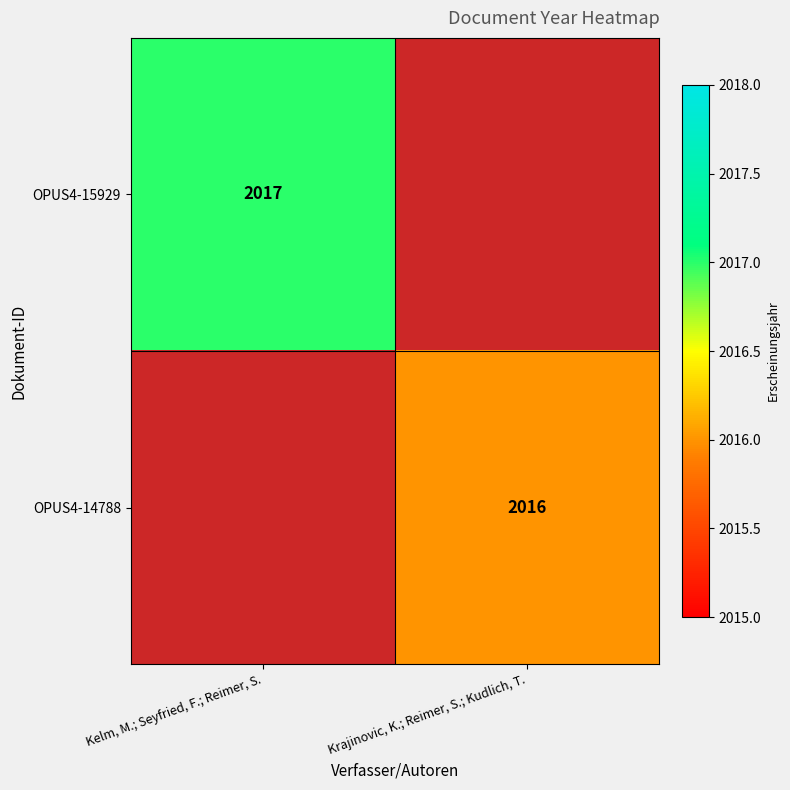

True or false: OPUS4-14788 has a value of 2658 at Krajinovic, K.; Reimer, S.; Kudlich, T..

False